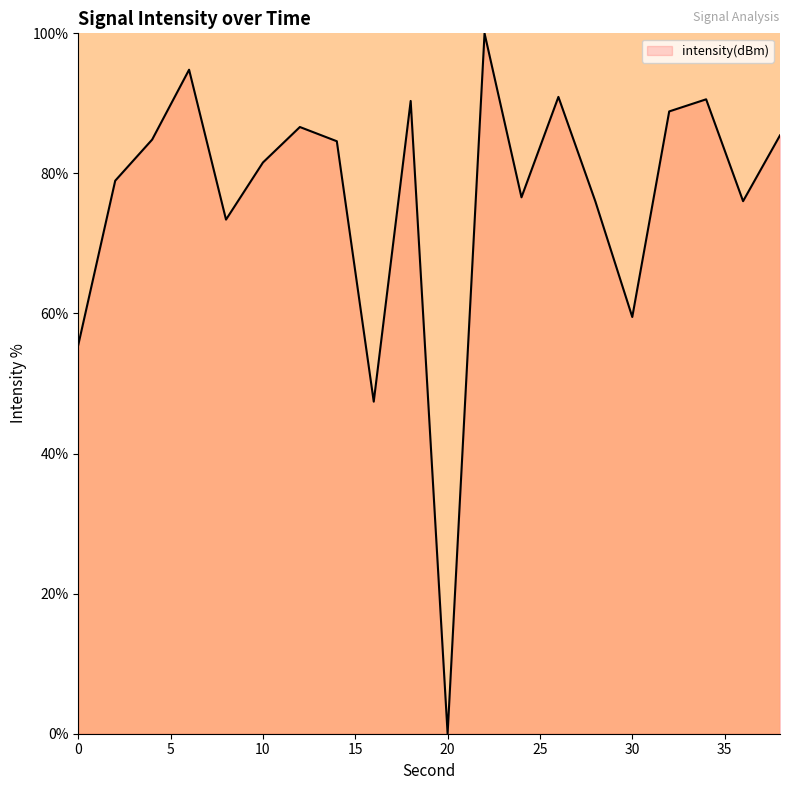

What is the difference between the maximum and minimum values?

100.0